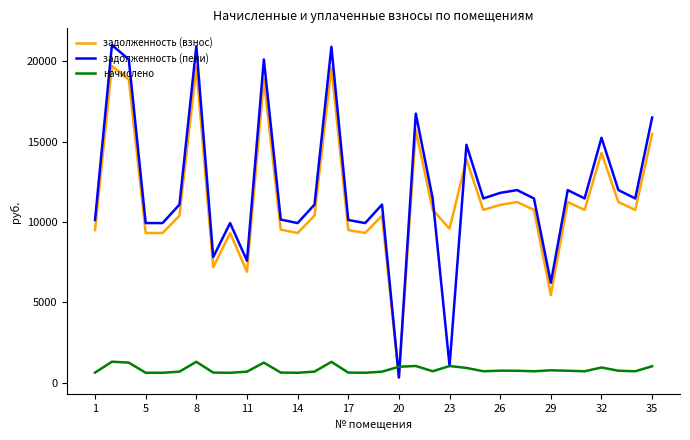

Rank the series by their maximum value, from lowest to highest.

начислено, задолженность (взнос), задолженность (пени)